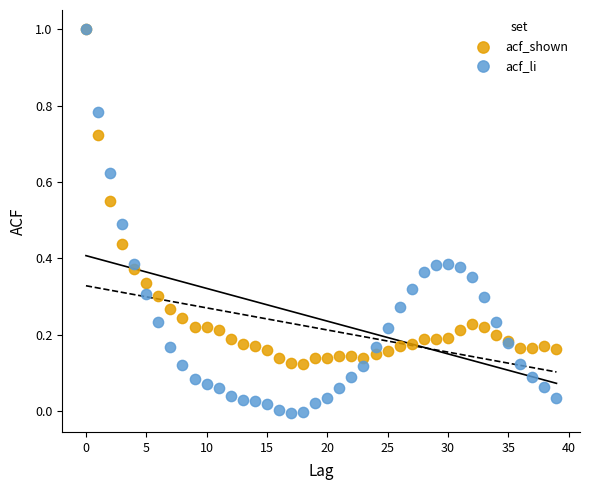

Which series reaches the minimum Y coordinate?

acf_li